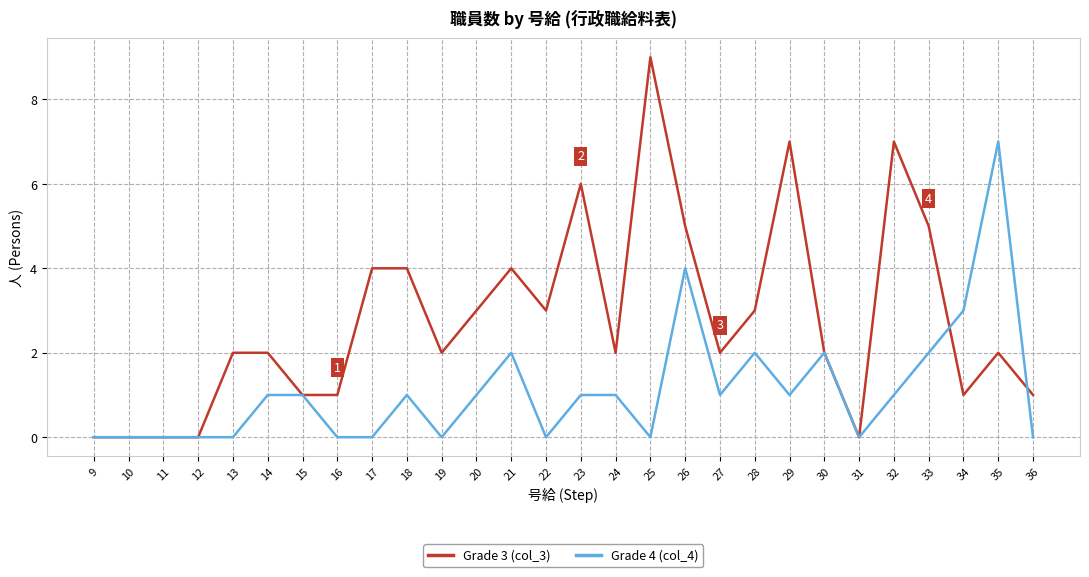

How many categories are shown in the chart?

28